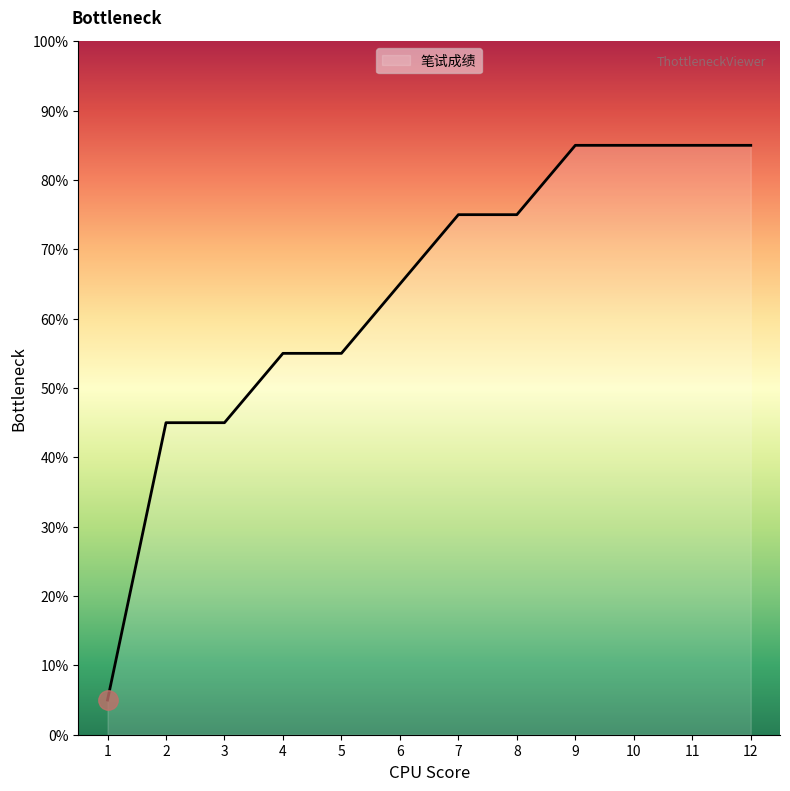

True or false: the data shows 34.8 at 10.

False